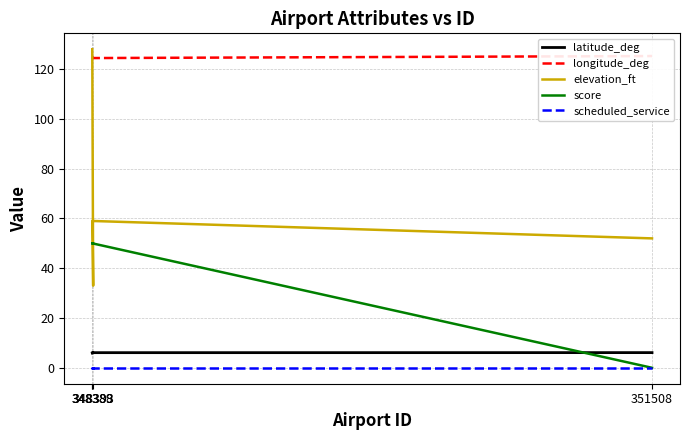

True or false: longitude_deg has more than 2 interior local peaks.

False